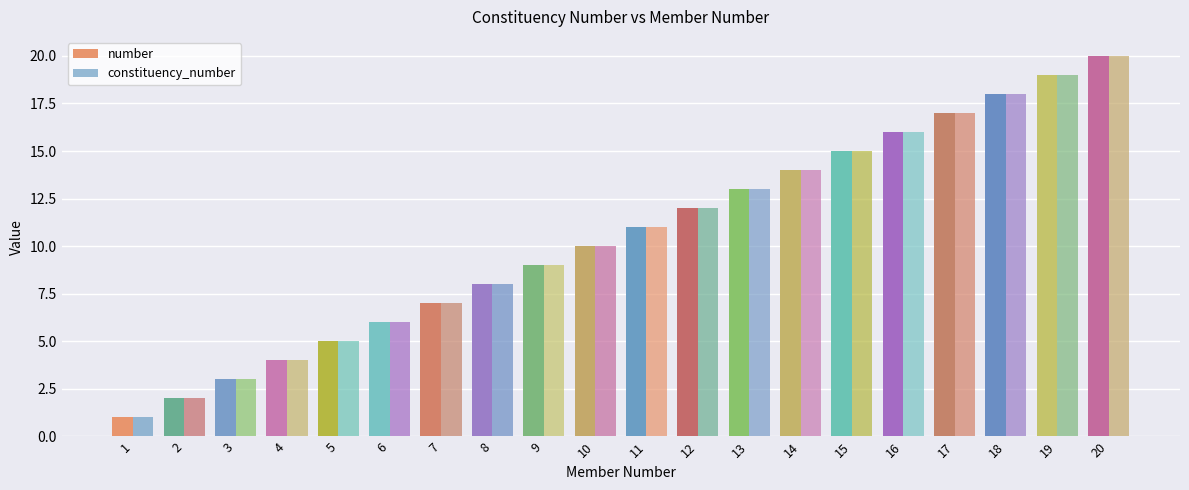

What is the value of the constituency_number bar at the 13th from the left?

13